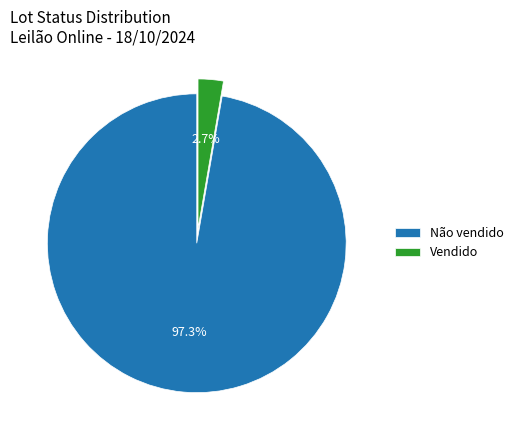

Which category has the biggest portion of the pie?

Não vendido